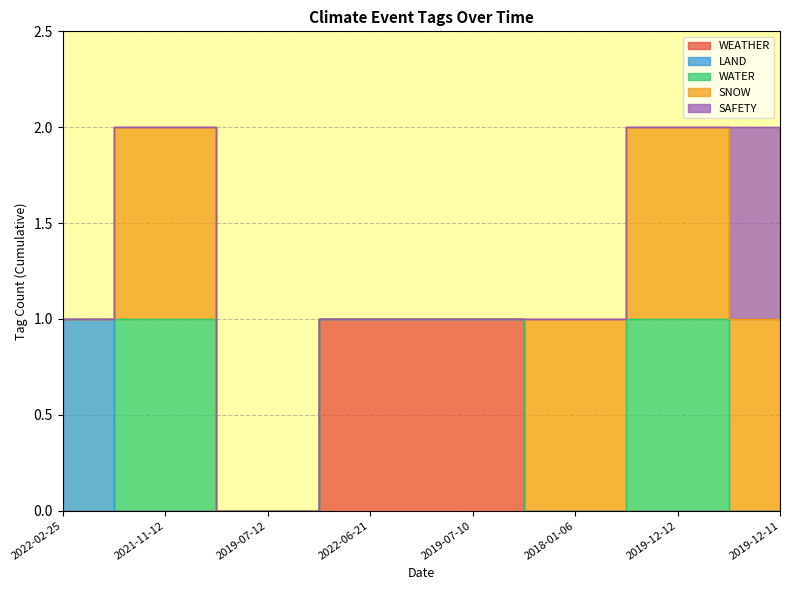

What is the greatest value displayed?

1